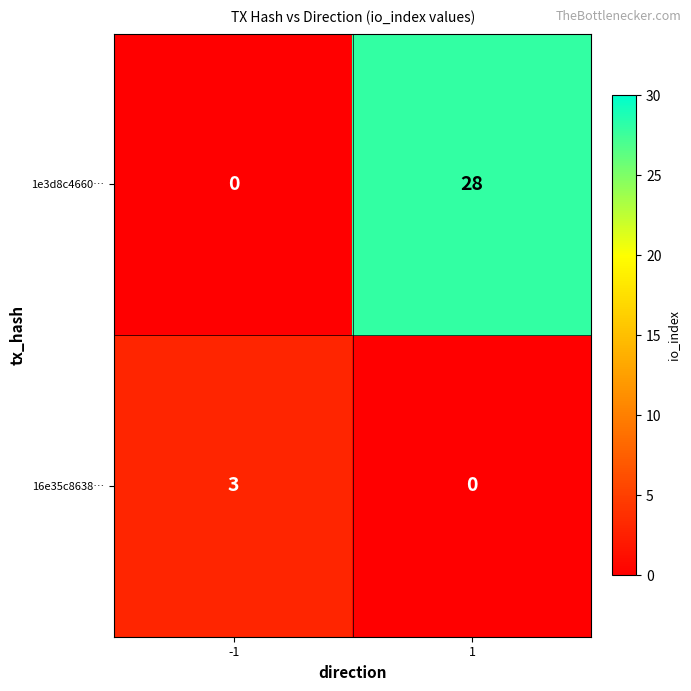

Which category has the highest value across all series?

1